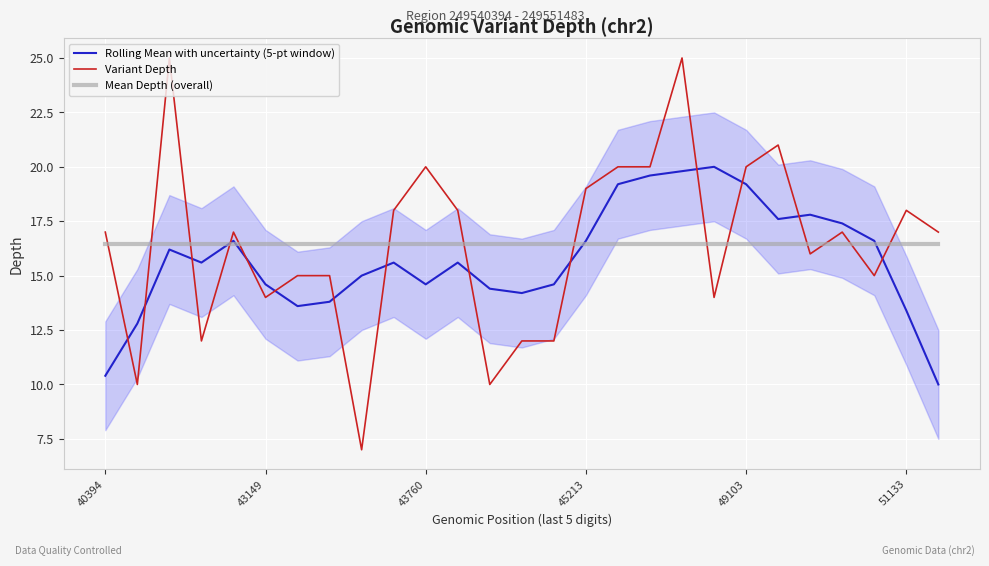

Between 14 and 17, which series saw the biggest shift?

Variant Depth